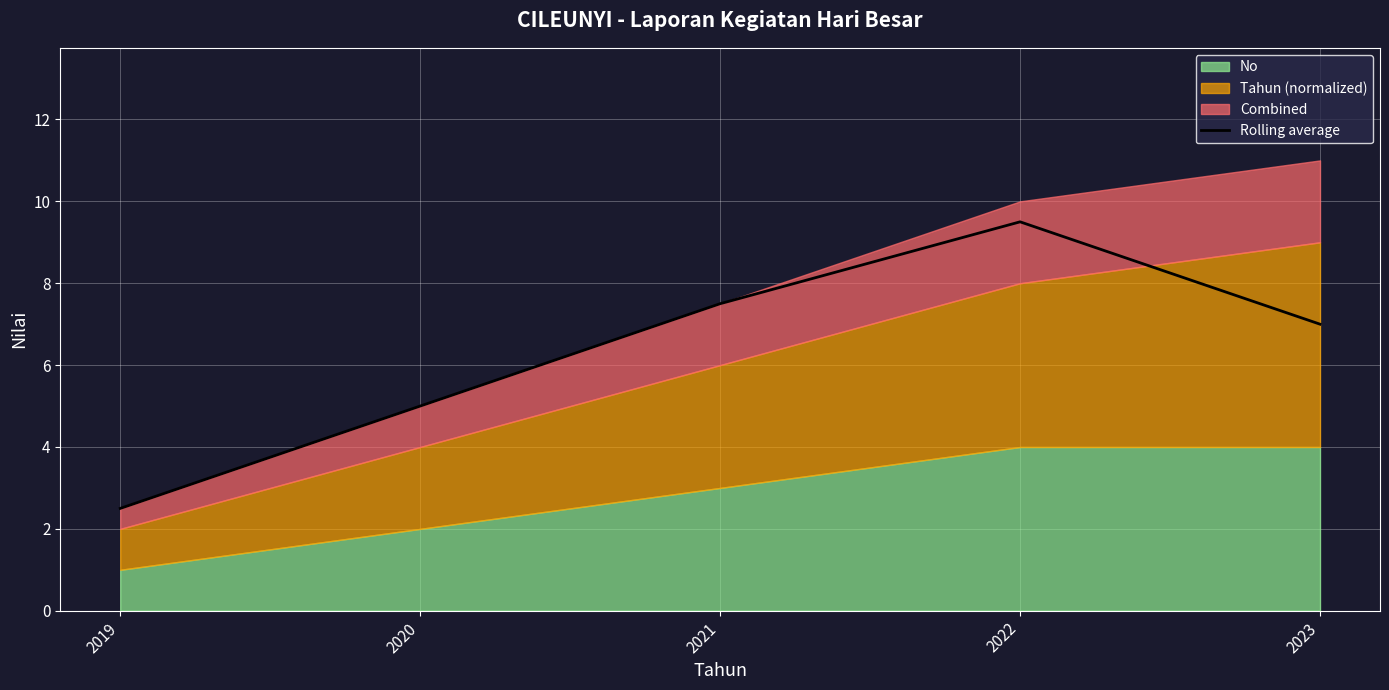

Is it true that the value at 2023 is 10.7?

False